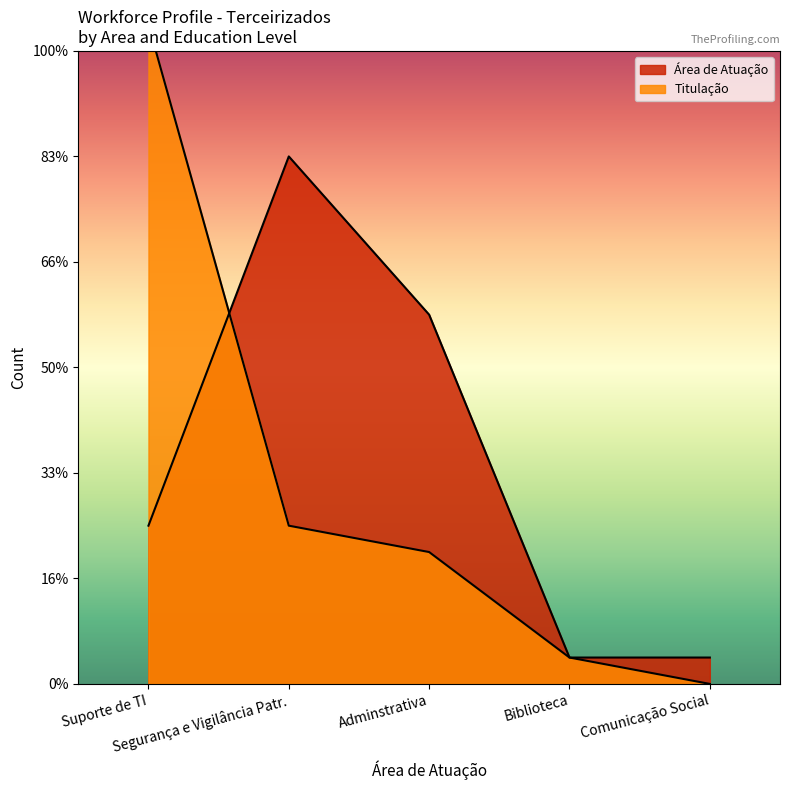

How many lines are shown in the chart?

2